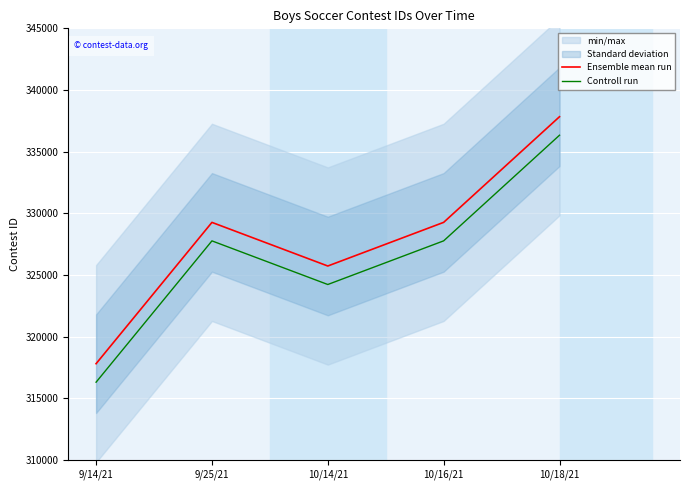

Where does the Ensemble mean run series first go above 329258?

10/16/21